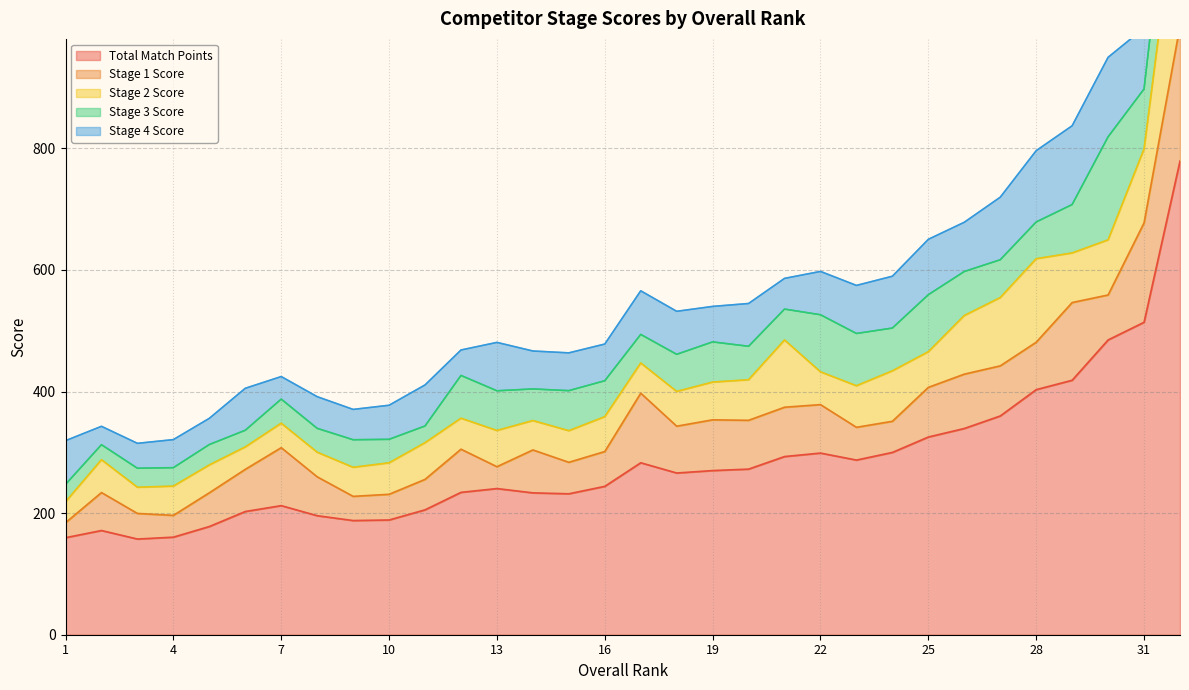

The value of Total Match Points at 5 is 178.0. True or false?

True